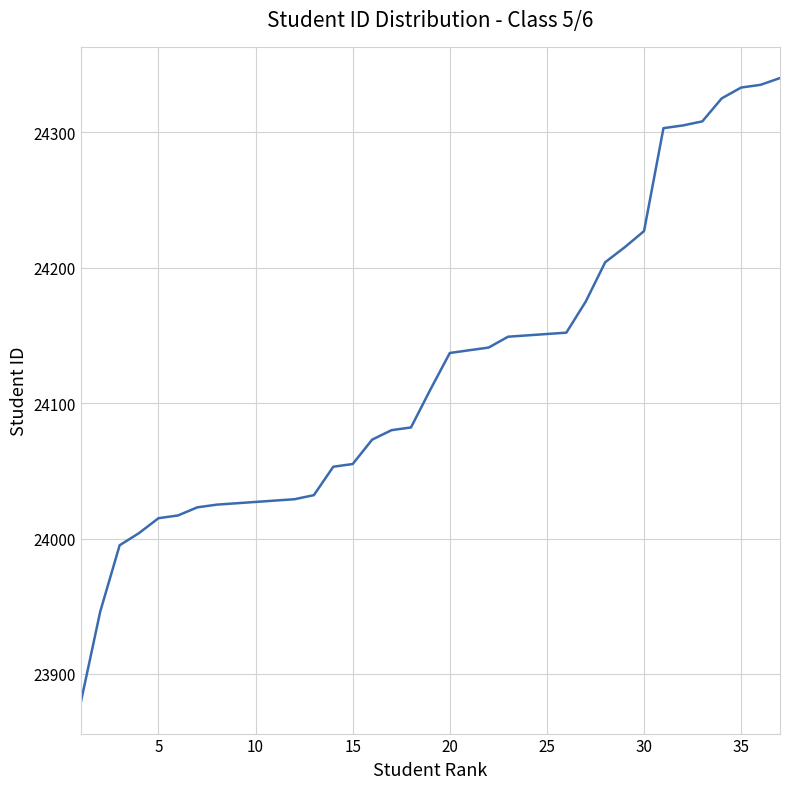

What is the difference between the maximum and minimum values?

461